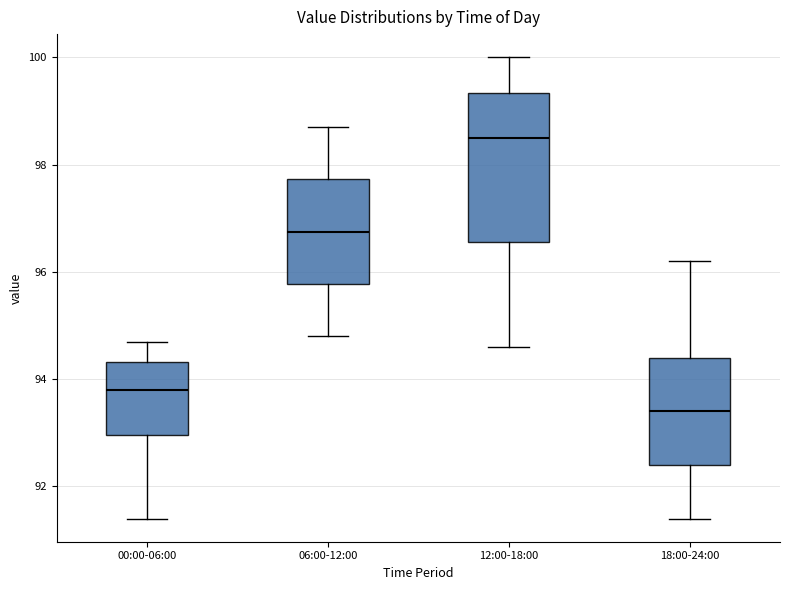

Where does the upper whisker of the box for 18:00-24:00 end on the y-axis? The values are not printed on the chart, so give them approximately, as read against the axis.

96.2